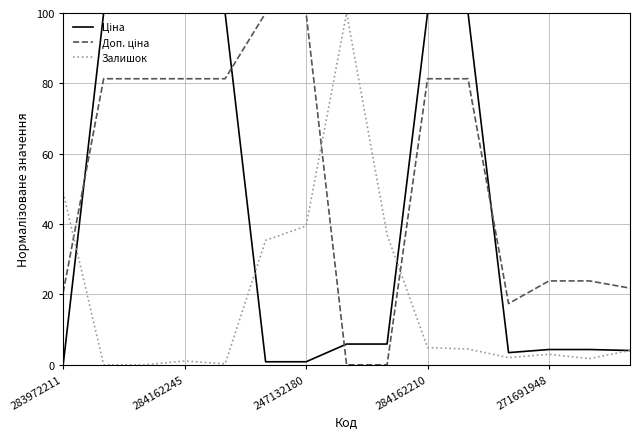

What is the greatest value displayed?

100.0